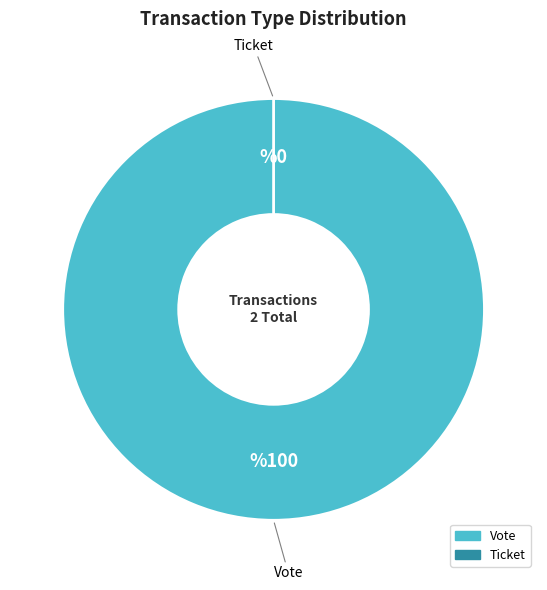

What percentage is the Vote slice, to the nearest percent?

100%